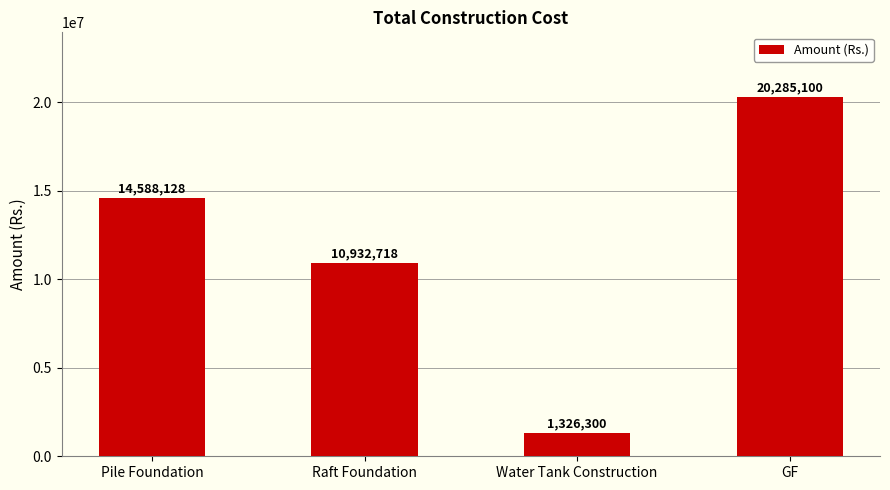

Are the bars horizontal?

No